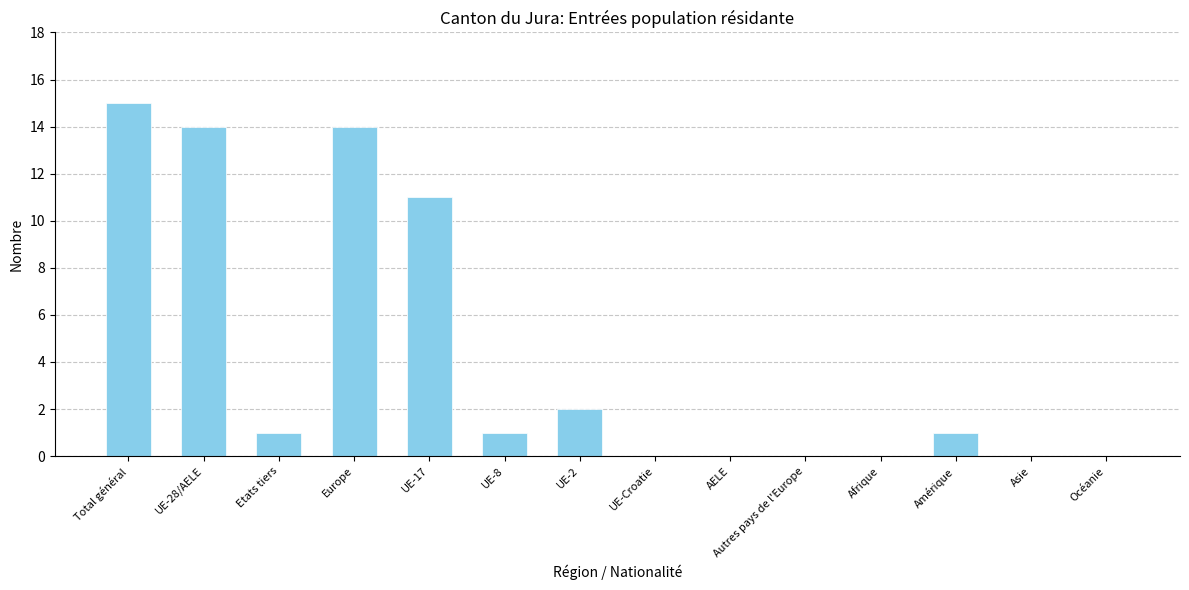

What is the average value?

4